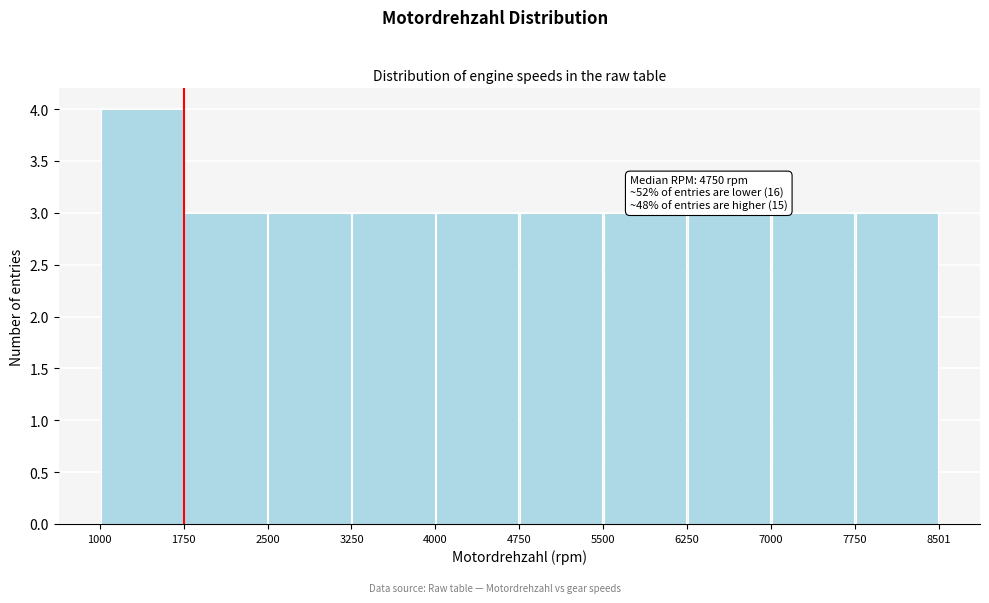

Which range on the x-axis has the tallest bar?

1000 to 1750